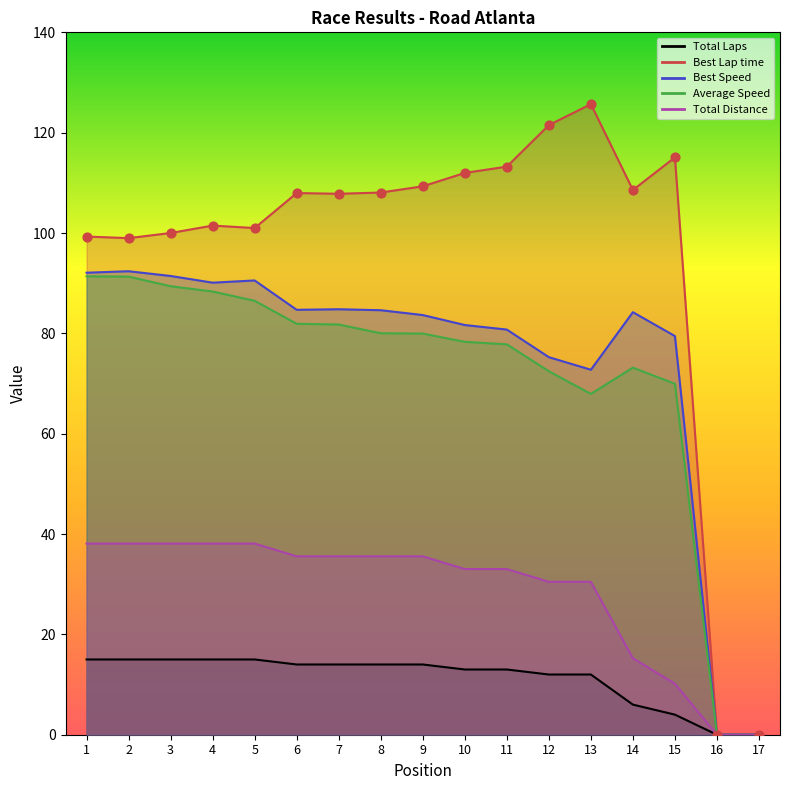

Which series has the largest total across all categories?

Best Lap time